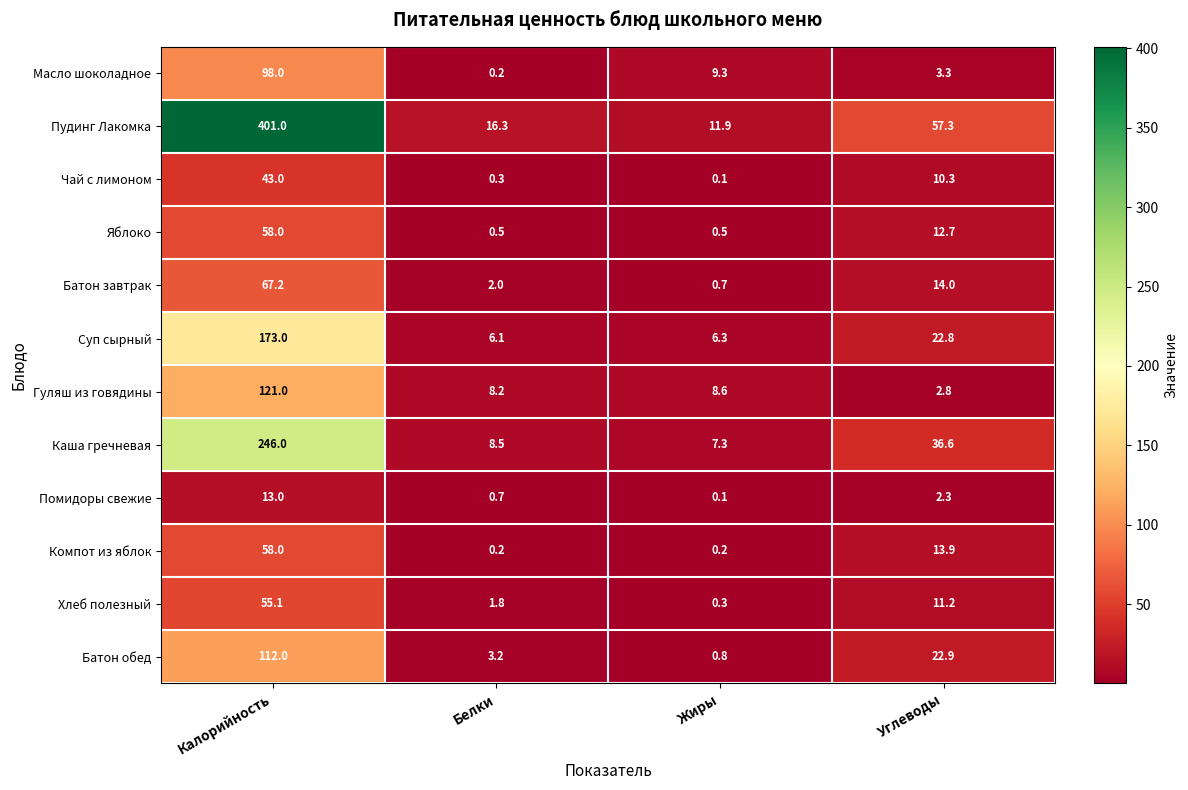

Count the number of data series in this chart.

12